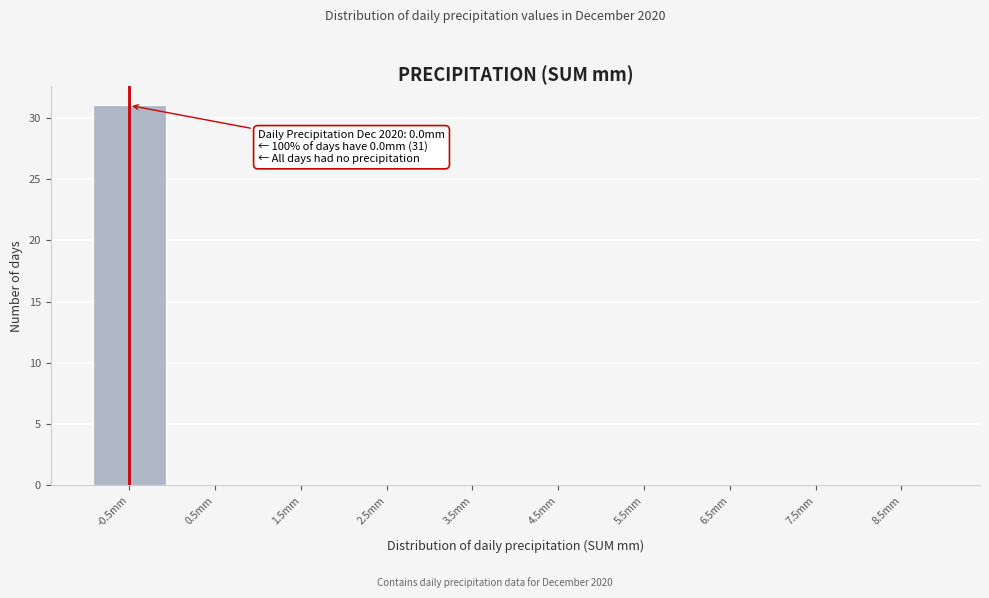

Reading left to right, list all the values displayed in this chart.

-0.5mm=31	0.5mm=0	1.5mm=0	2.5mm=0	3.5mm=0	4.5mm=0	5.5mm=0	6.5mm=0	7.5mm=0	8.5mm=0